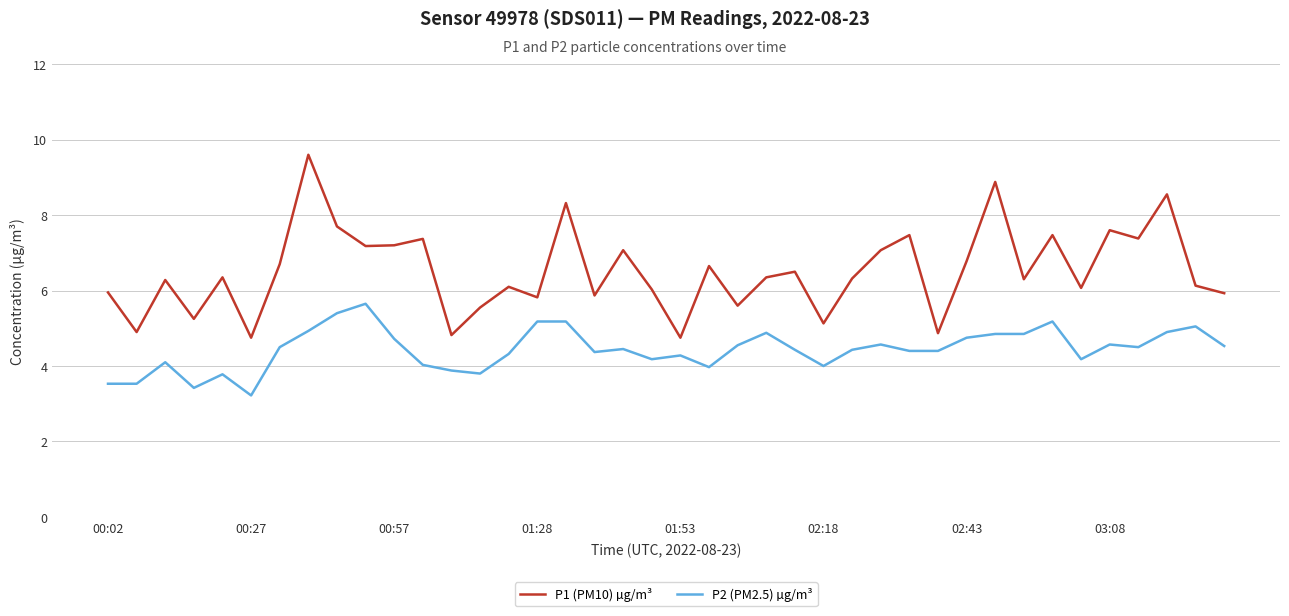

How many series are shown in this chart?

2